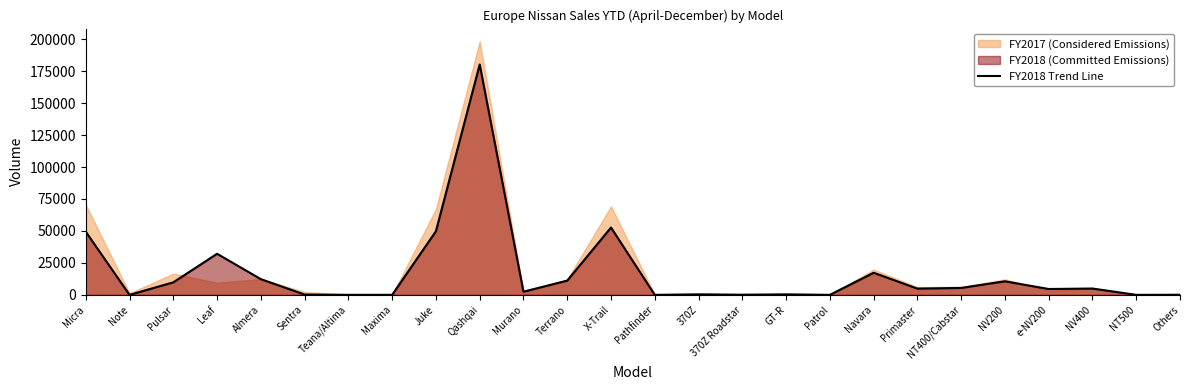

Reading left to right, extract all data points from this chart.

49370	0	9817	32131	12294	250	18	35	49789	180224	2493	11140	52673	0	419	109	396	0	17288	4904	5419	10616	4574	4957	0	74